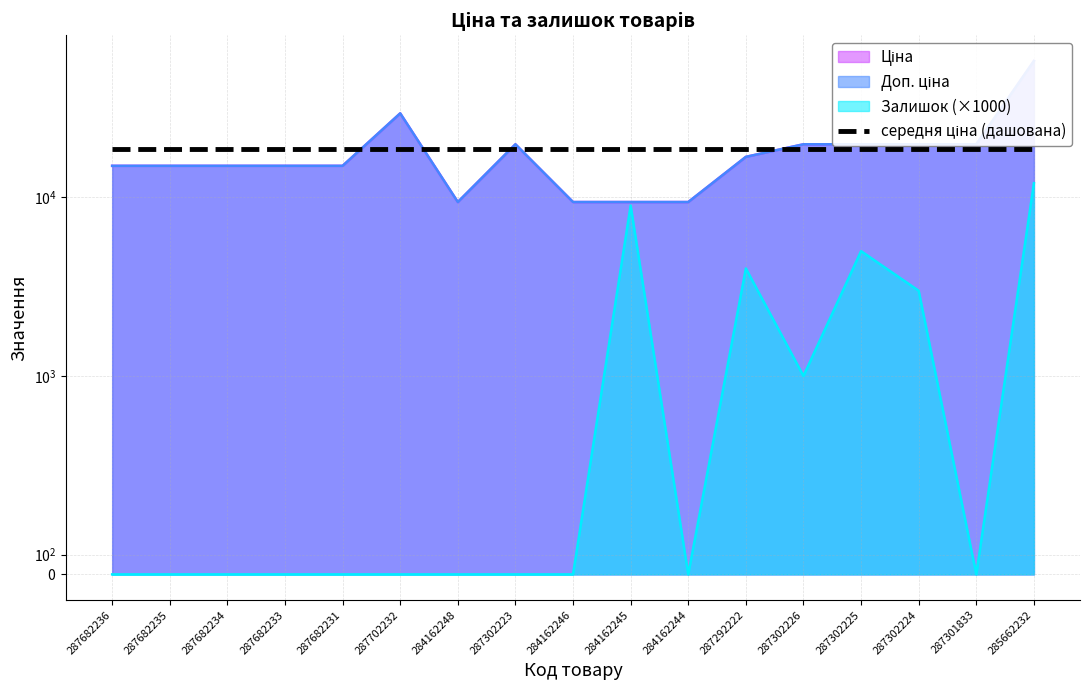

Where is the first local minimum for Доп. ціна?

284162248